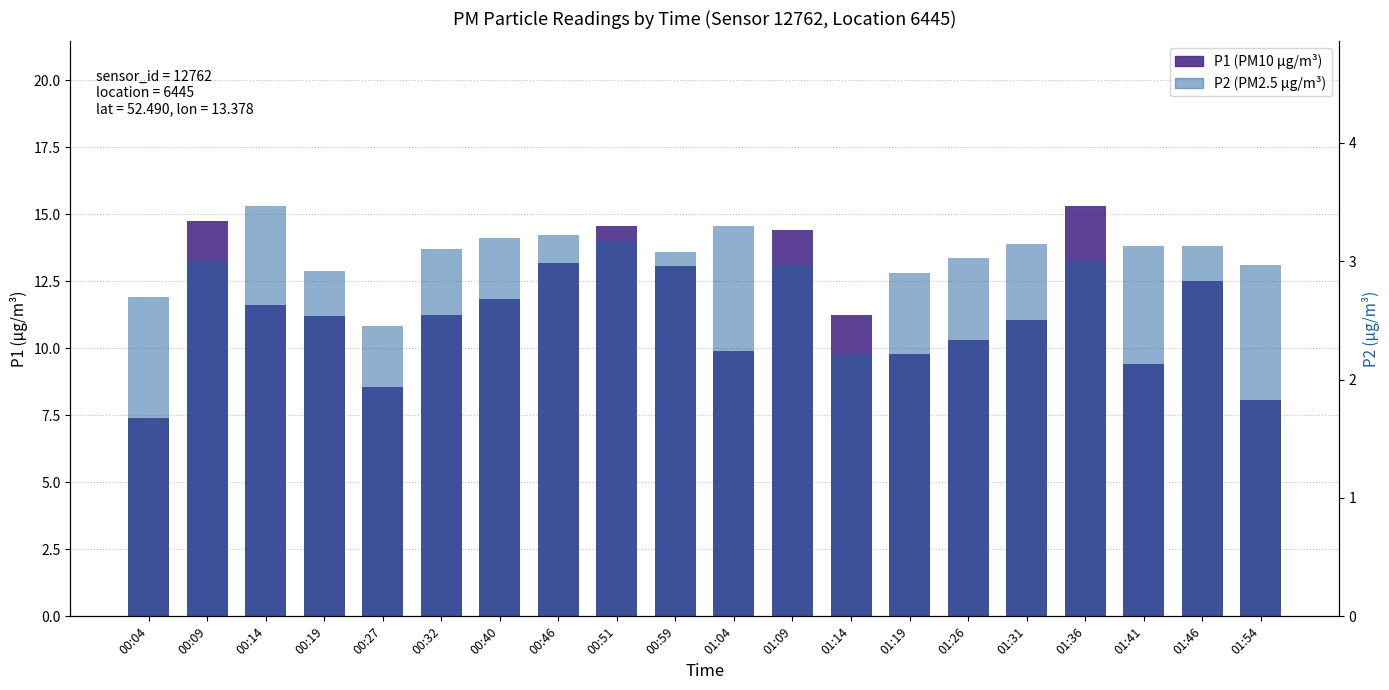

The value of P1 at 01:41 is 16.2. True or false?

False